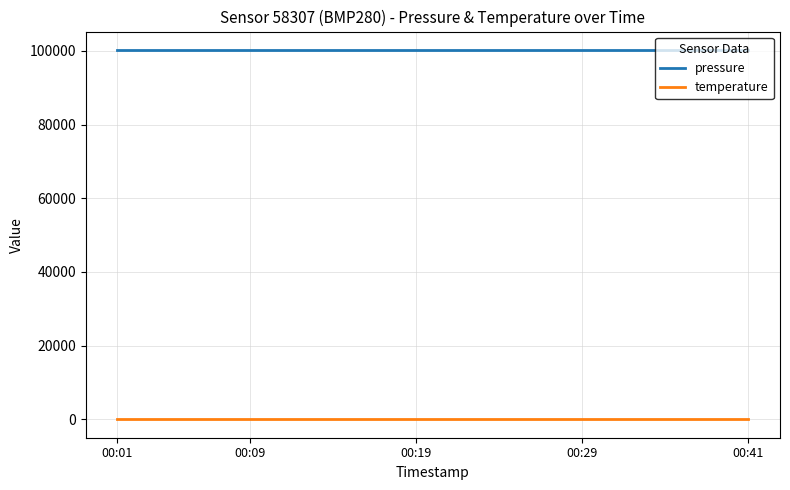

List the series in order of their overall mean, lowest first.

temperature, pressure